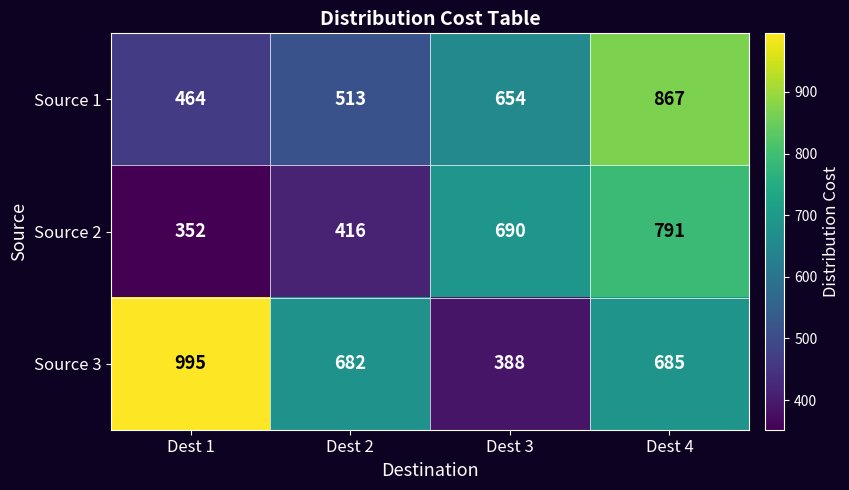

What value does the Source 2 series have at Dest 1?

352